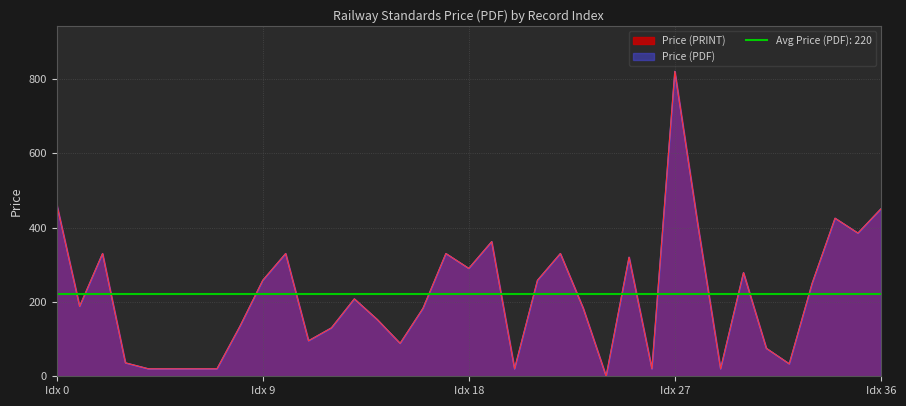

How many values in the Price (PDF) series exceed 188?

18